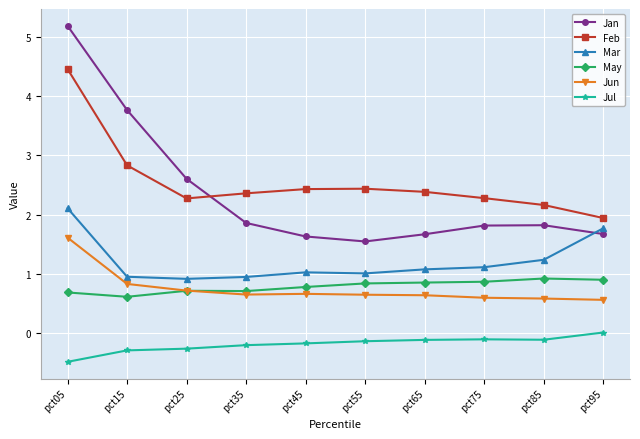

Rank the series at pct15 from lowest to highest value.

Jul, May, Jun, Mar, Feb, Jan